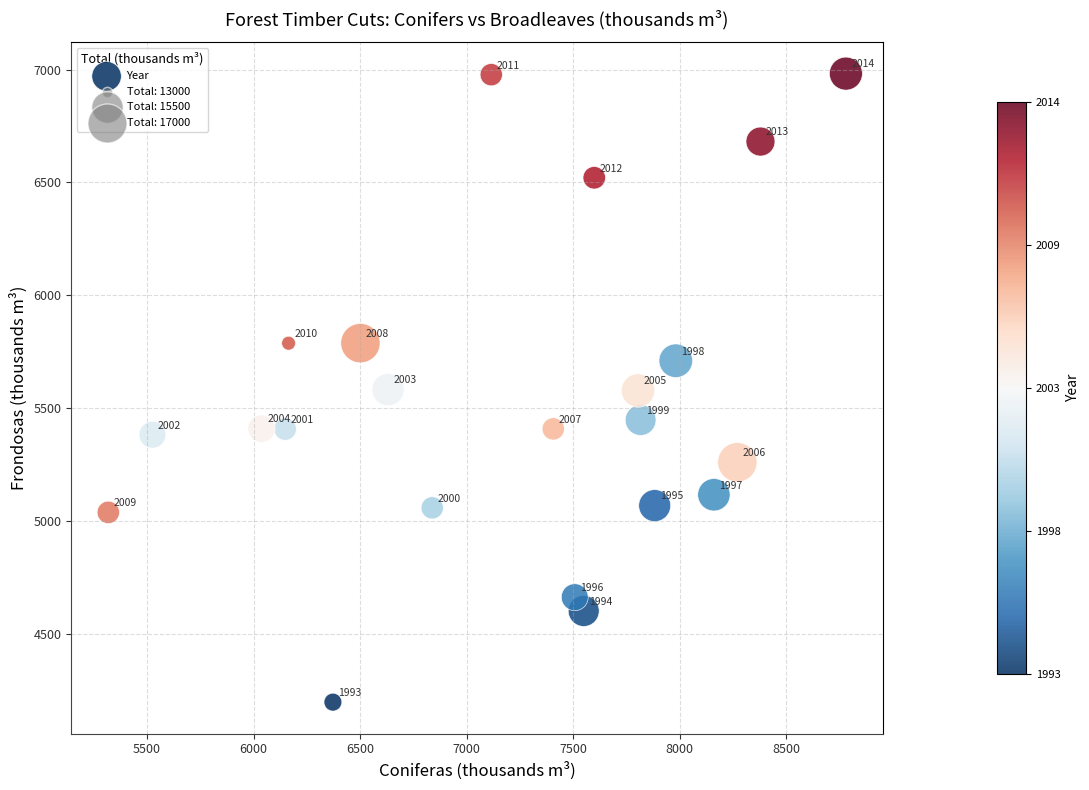

What is the range of Y values (max minus min)?

2785.4